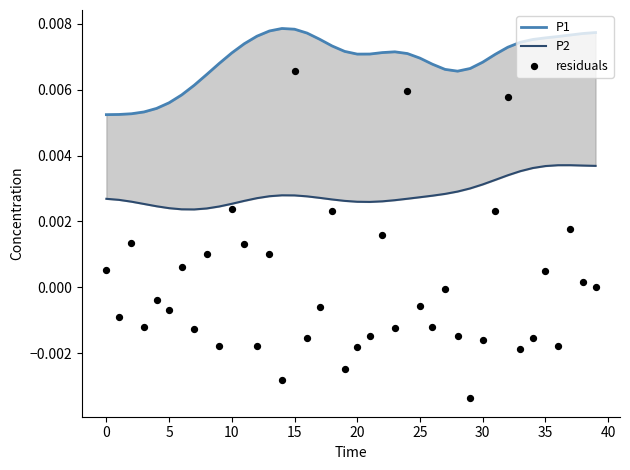

Which series reaches the maximum Y coordinate?

P1